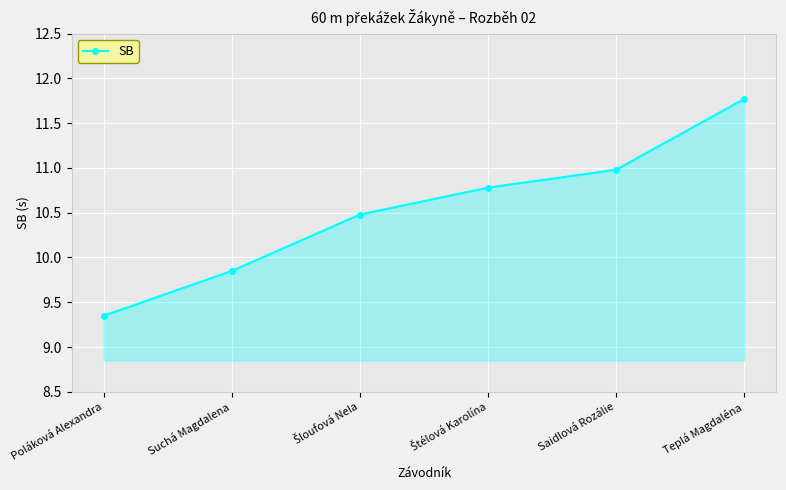

Is it true that the value at Teplá Magdaléna is 19.7?

False